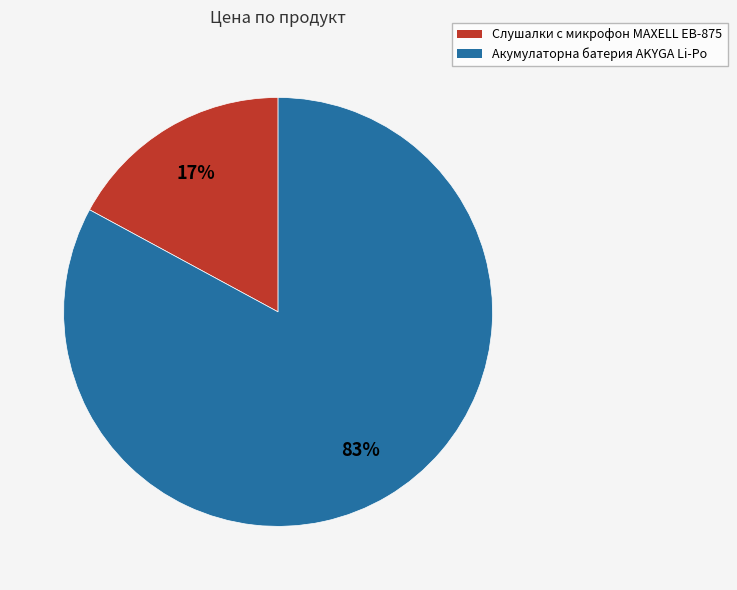

Is there any slice that represents more than half of the pie?

Yes